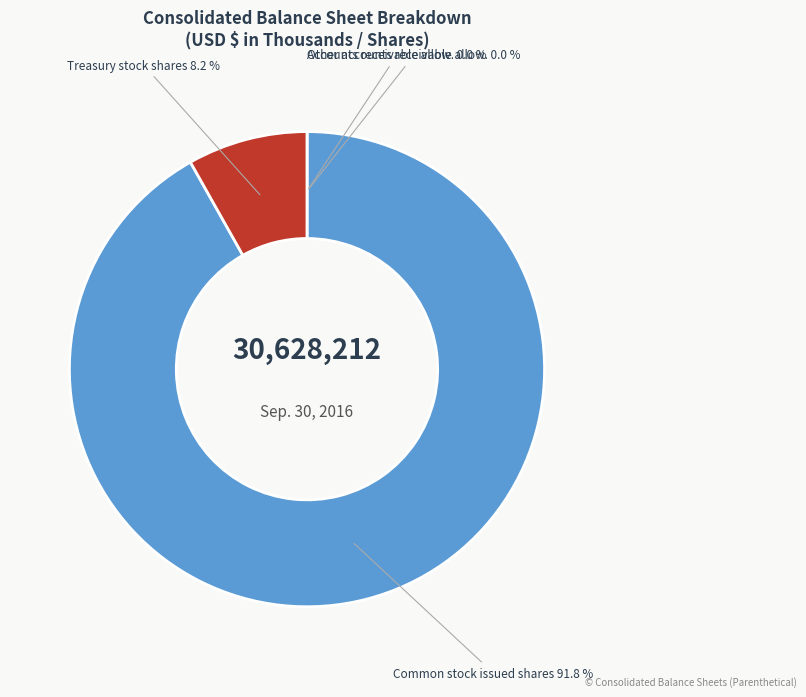

Does any single category account for the majority?

Yes